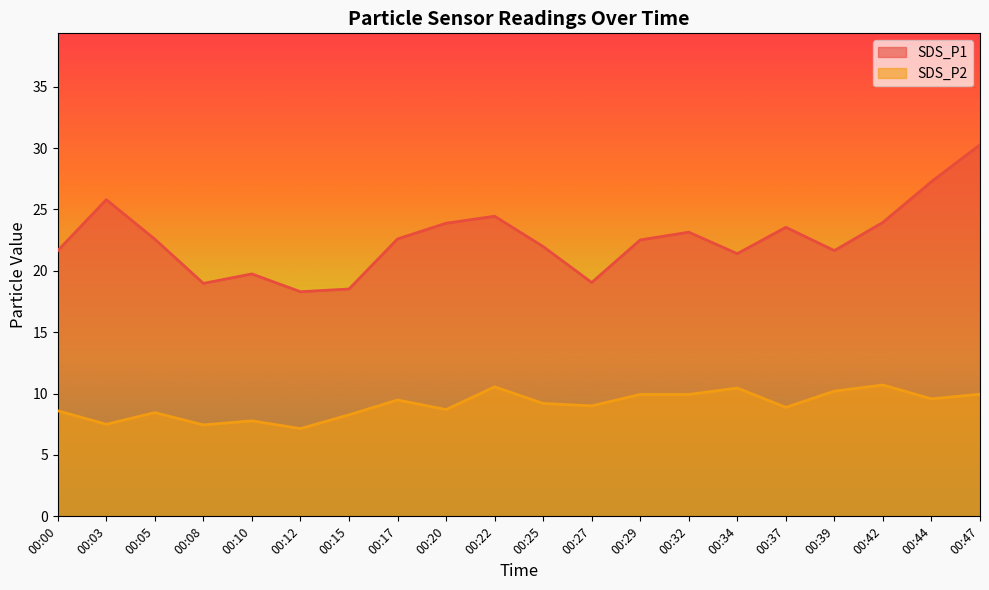

What is the average value of the SDS_P2 series?

9.1